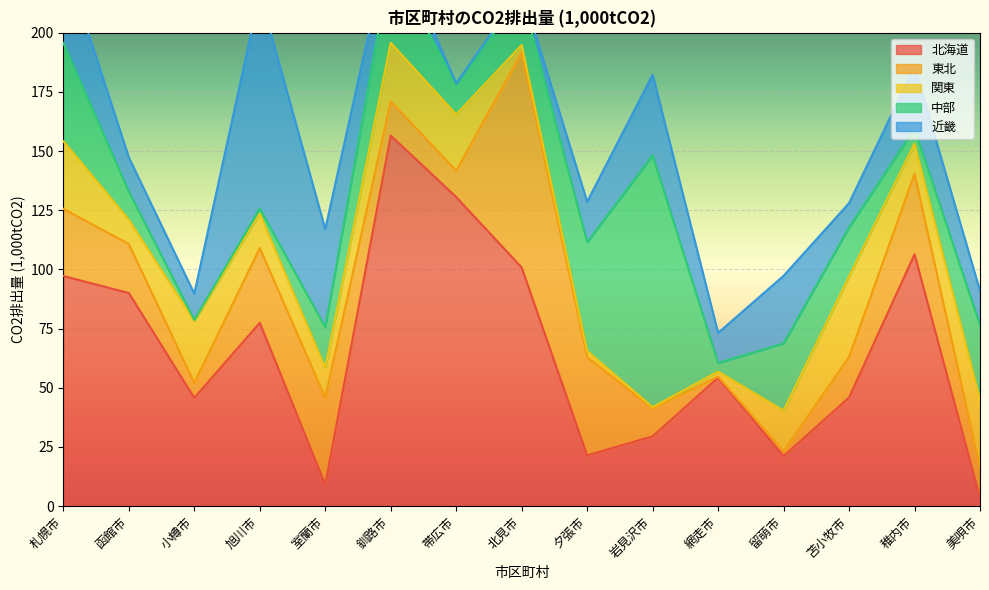

What is the maximum value shown in the chart?

156.5